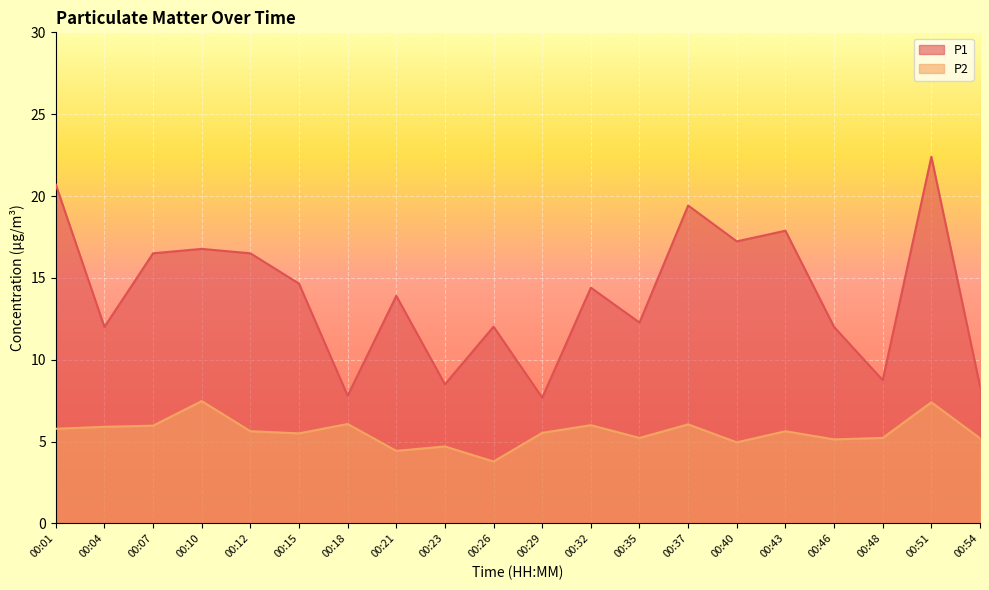

True or false: P1 and P2 intersect in this chart.

False